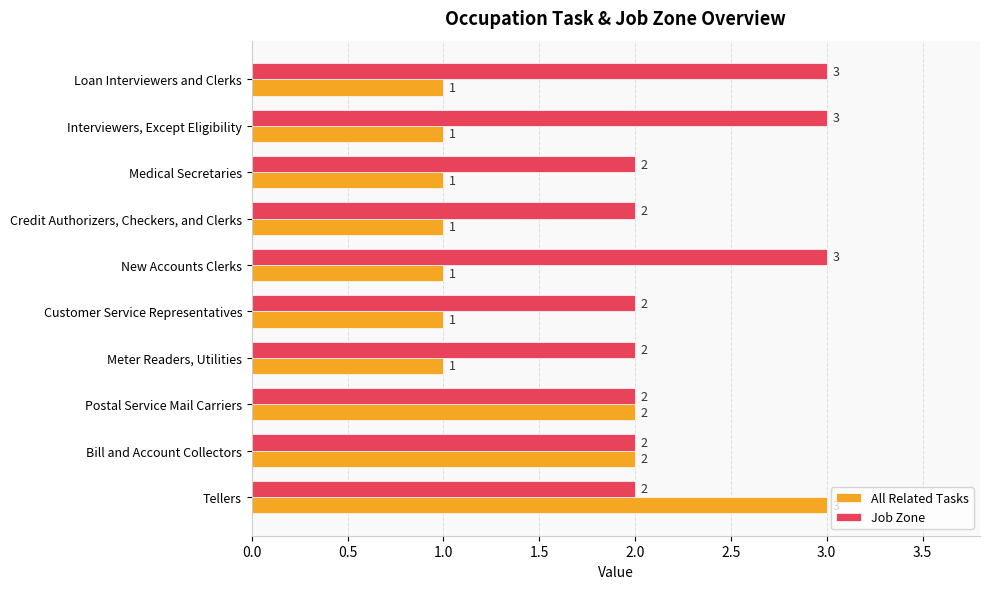

Which series has the widest spread of values?

All Related Tasks